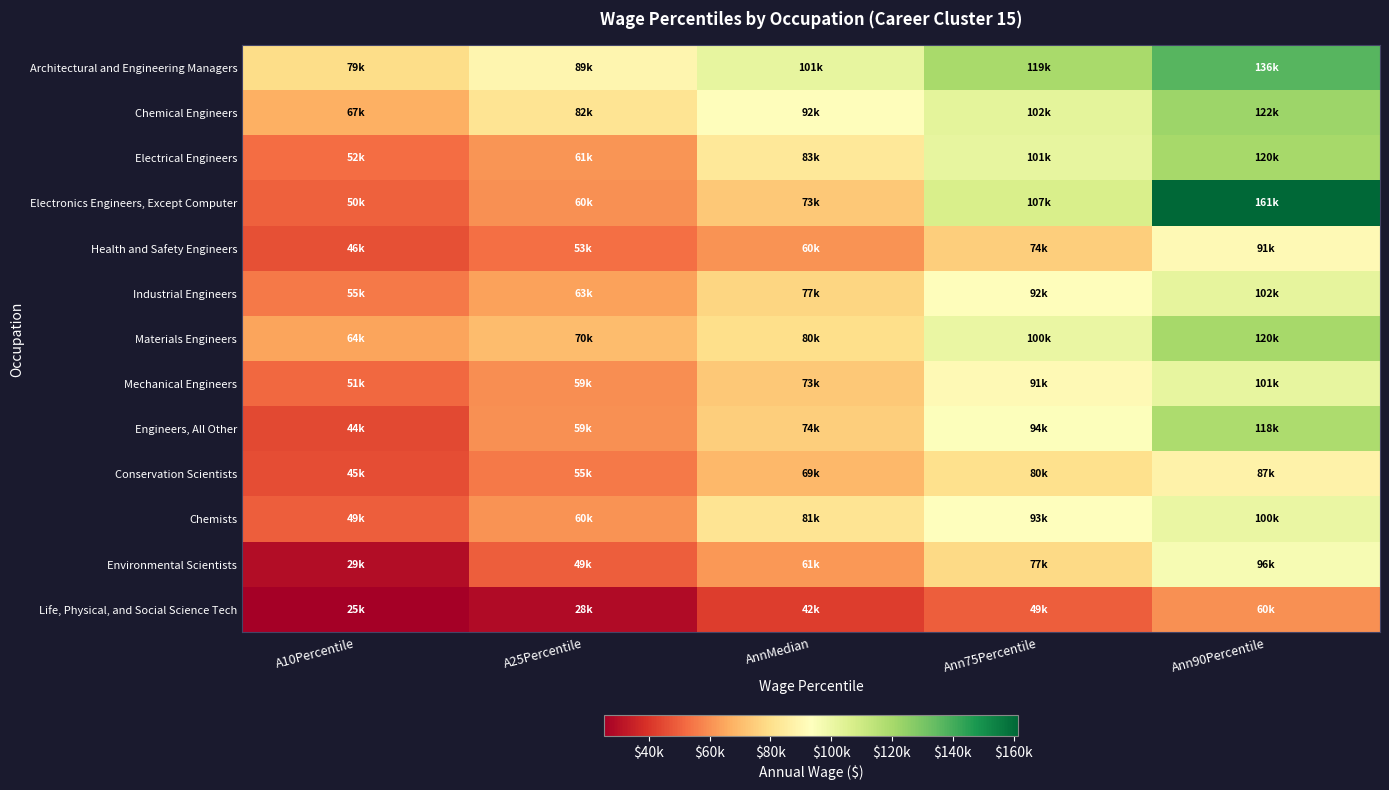

Which series has the largest range (max minus min)?

Electronics Engineers, Except Computer